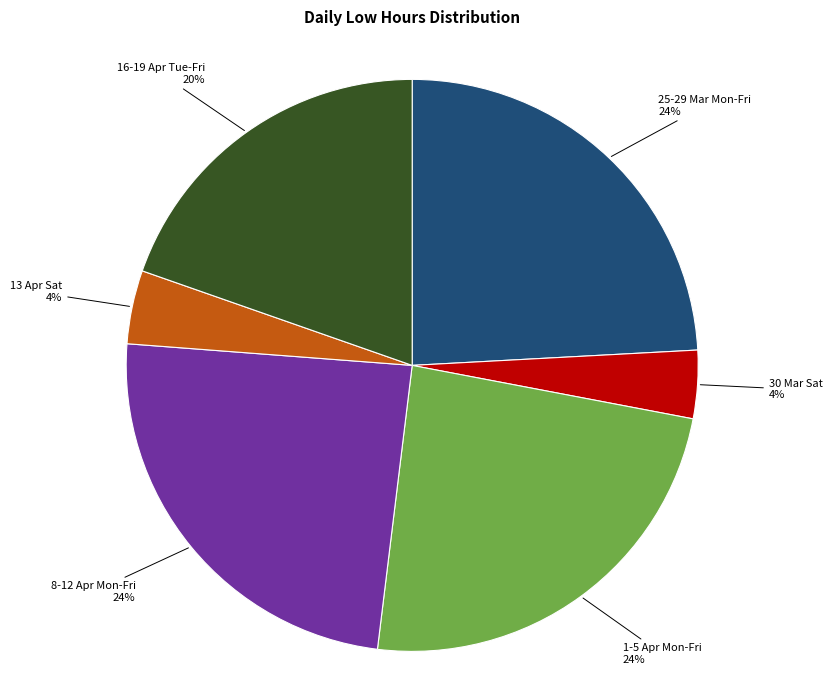

Does any single category account for the majority?

No